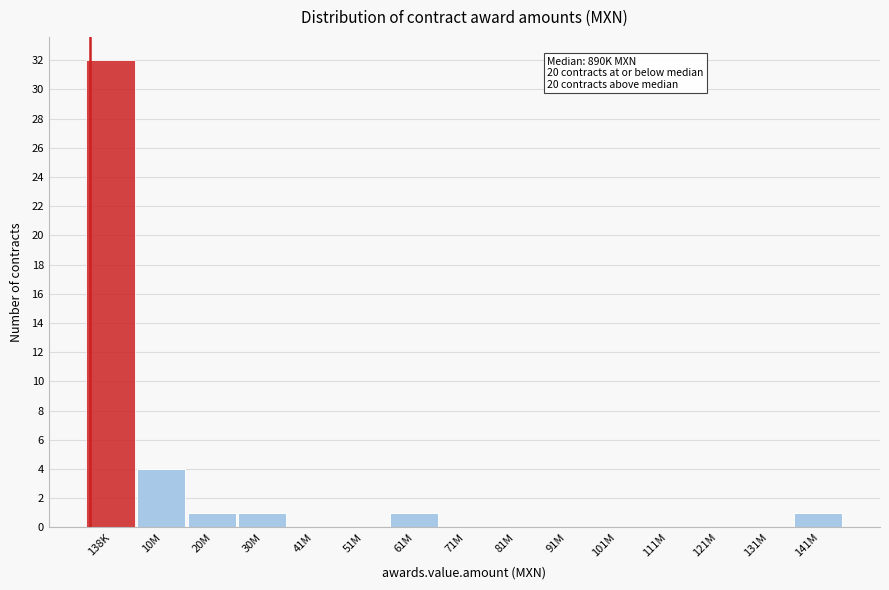

Reading left to right, transcribe all the data shown in this chart.

138K=32	10M=4	20M=1	30M=1	41M=0	51M=0	61M=1	71M=0	81M=0	91M=0	101M=0	111M=0	121M=0	131M=0	141M=1